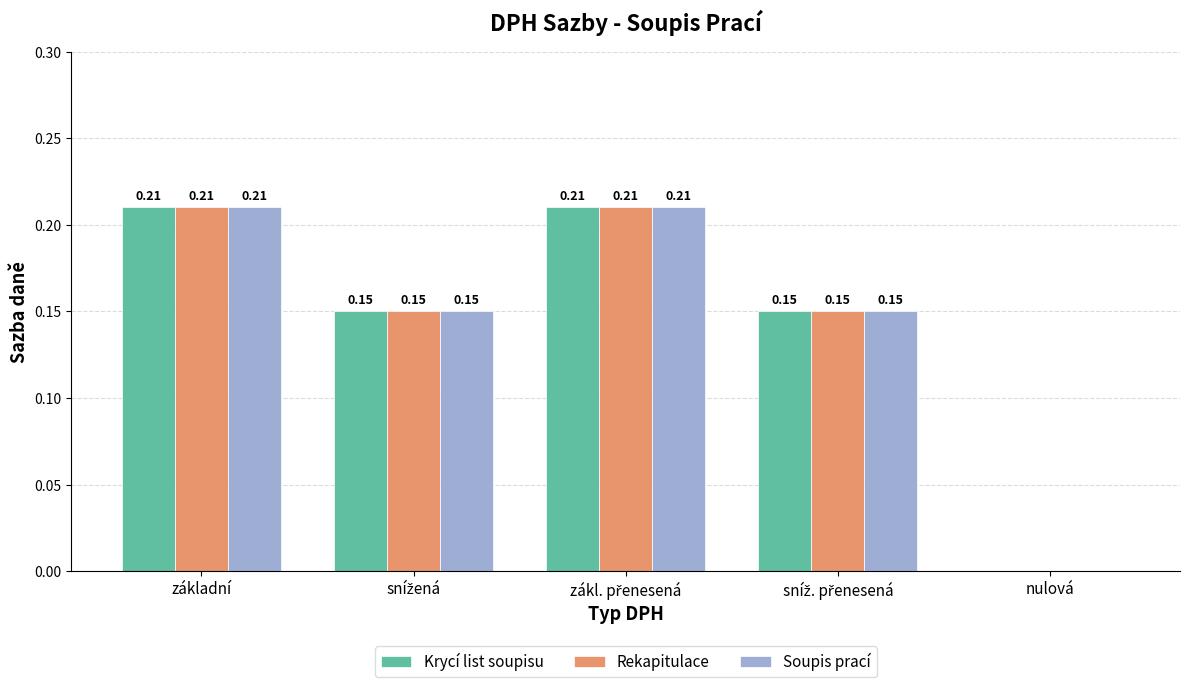

What is the sum of all Soupis prací values?

0.7